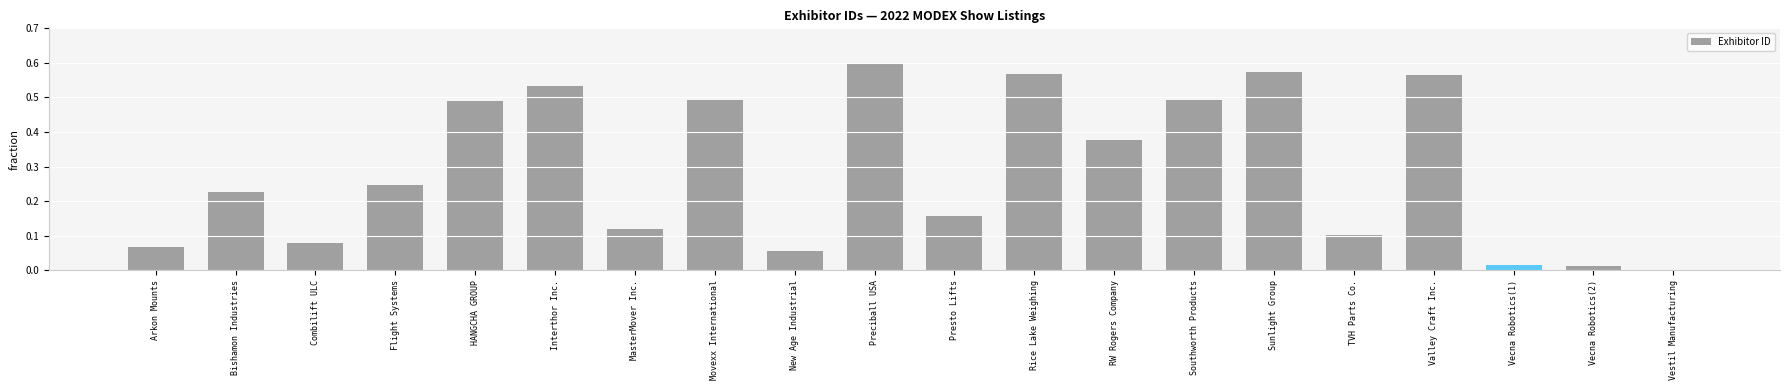

Which category has the highest value across all series?

Preciball USA